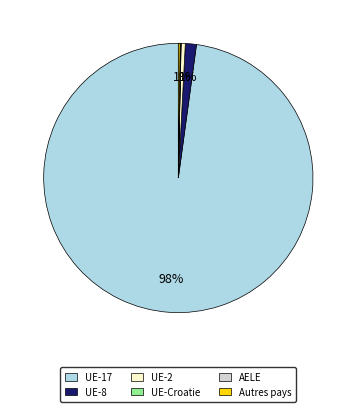

To the nearest percent, what is the difference between the UE-17 and UE-2 slice percentages?

97%